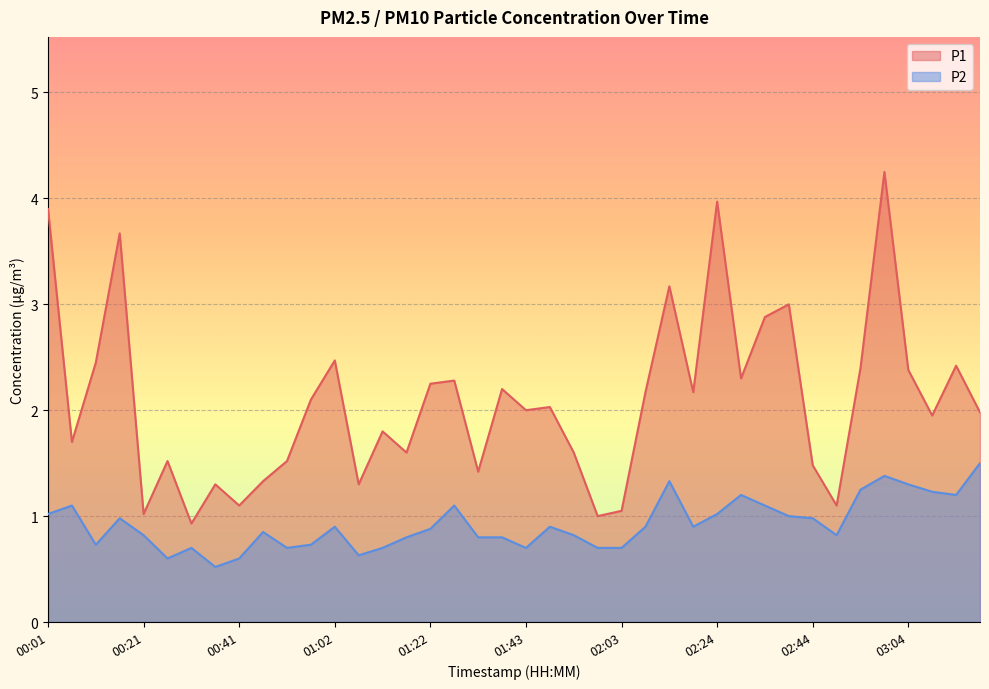

Between 00:01 and 03:04, which series saw the biggest shift?

P1